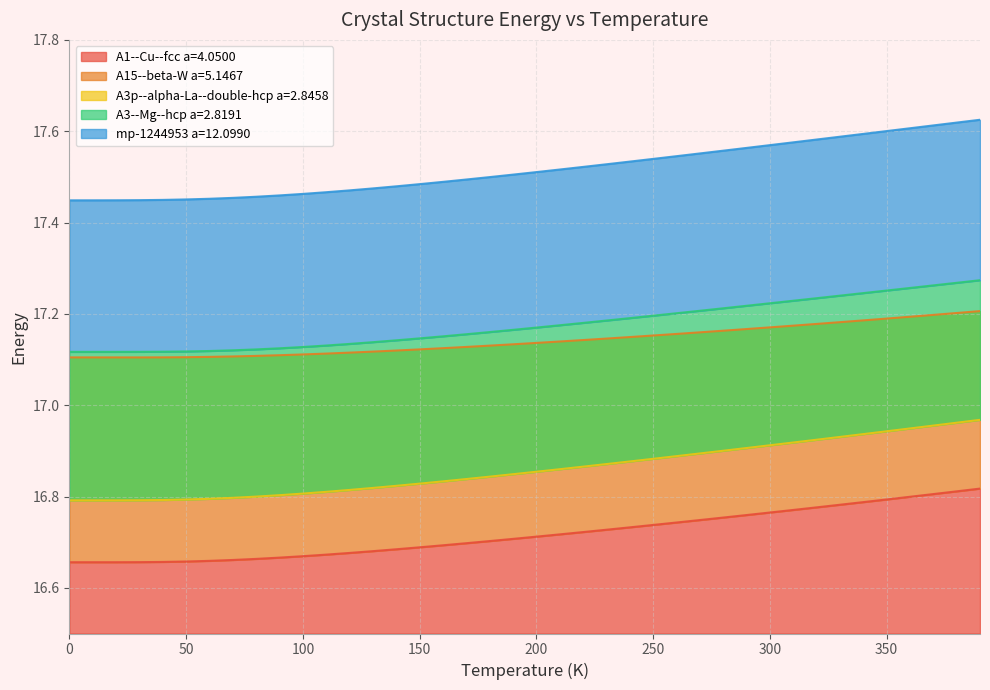

What are all the series names shown in the legend?

A1--Cu--fcc a=4.0500, A15--beta-W a=5.1467, A3p--alpha-La--double-hcp a=2.8458, A3--Mg--hcp a=2.8191, mp-1244953 a=12.0990